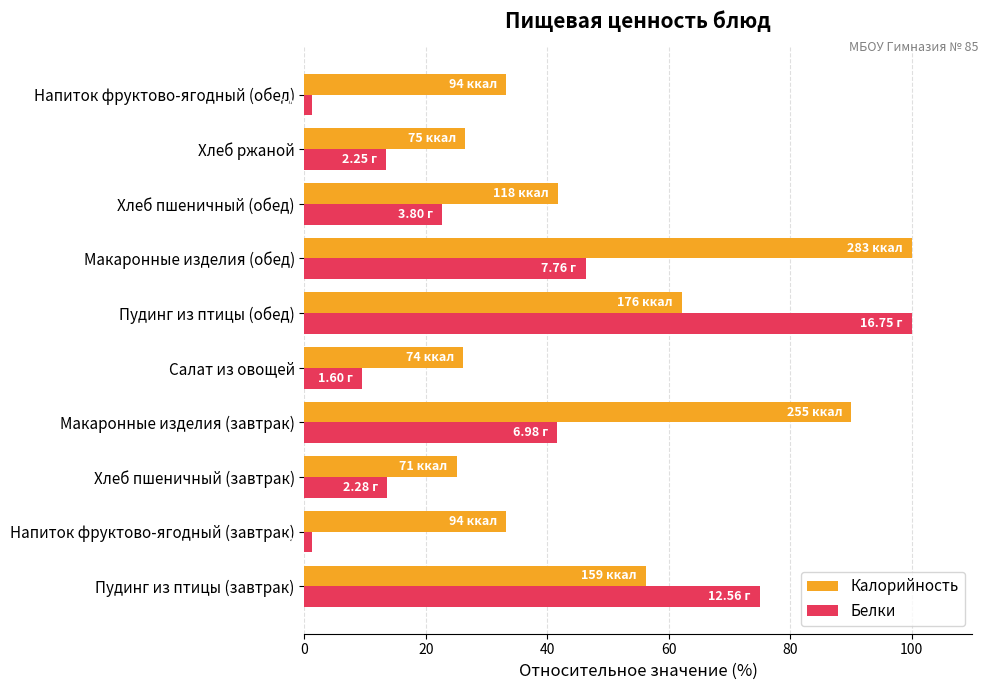

Which series has the largest range (max minus min)?

Белки